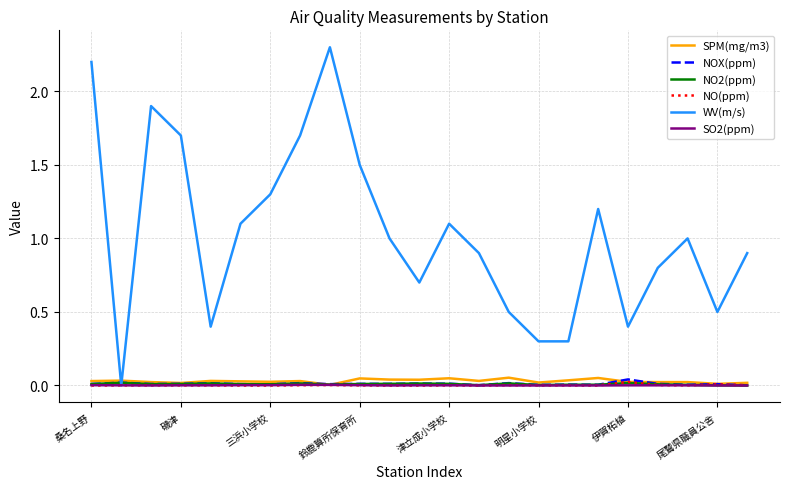

Which series has the largest total across all categories?

WV(m/s)